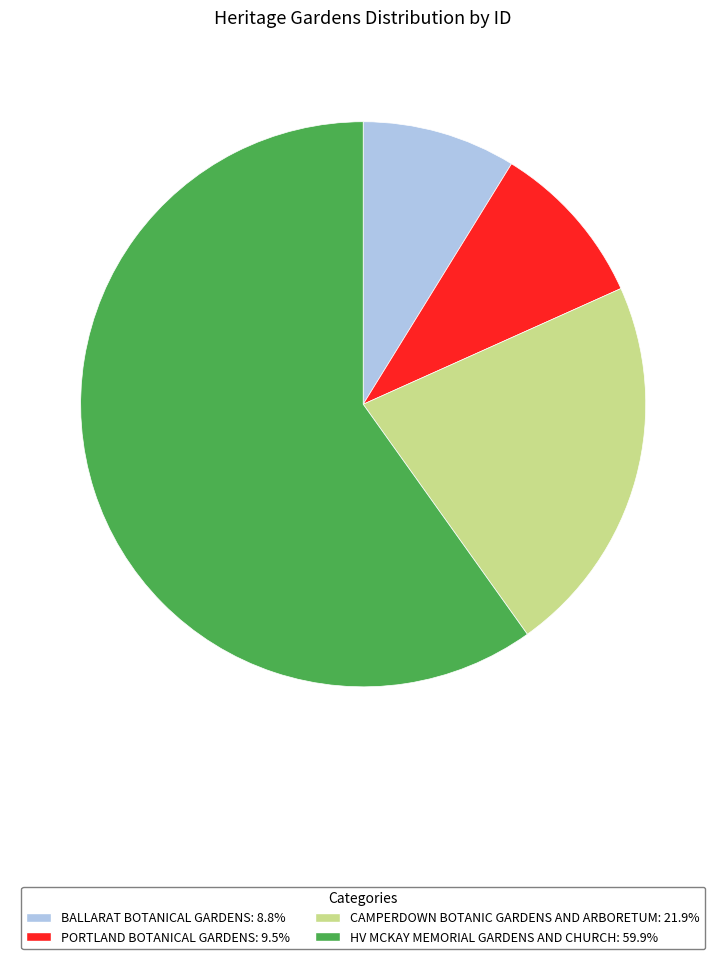

Does any single category account for the majority?

Yes